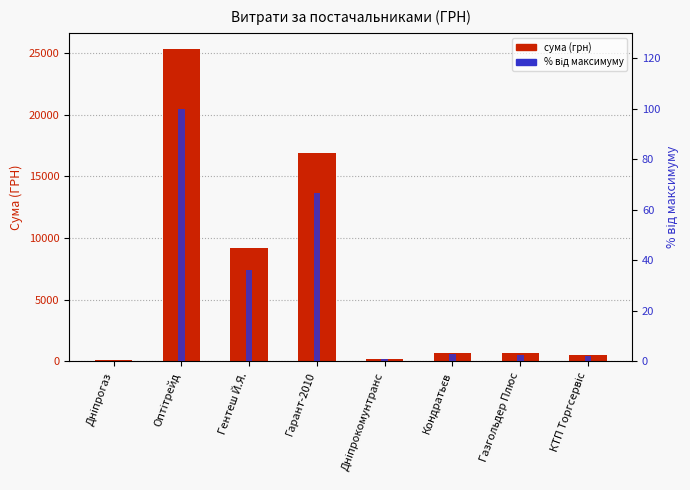

How many data points does each series have?

8